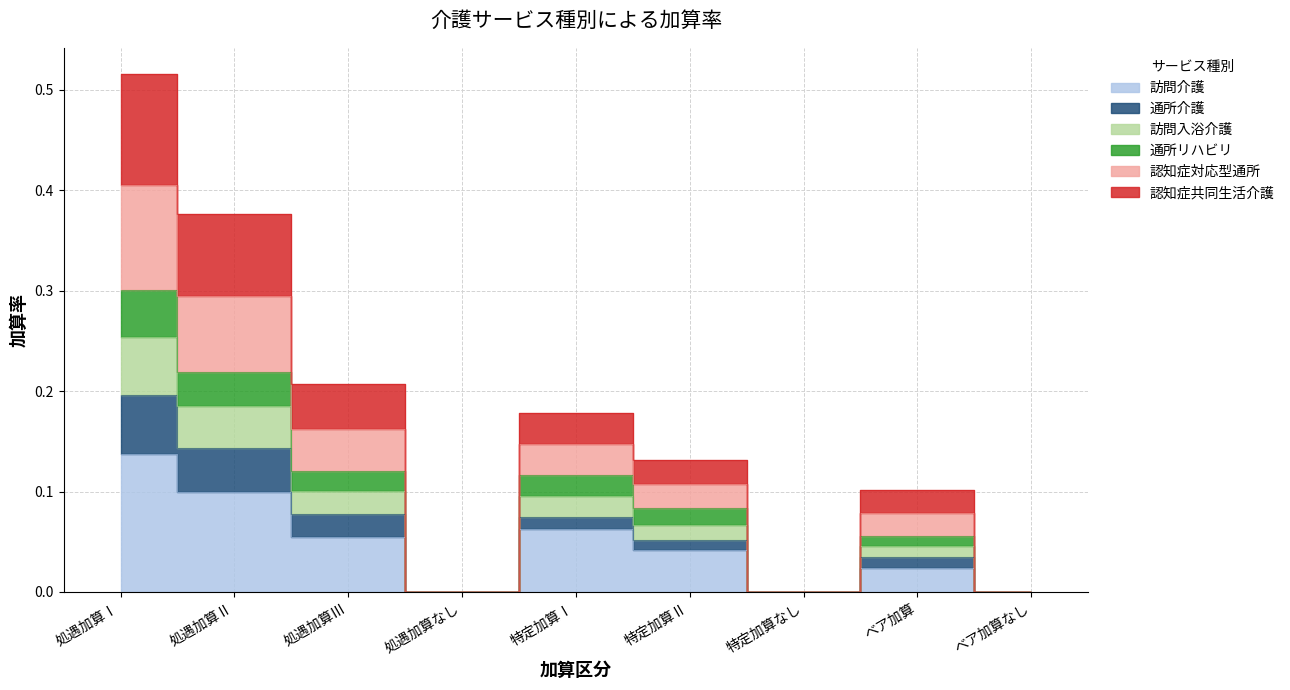

At 処遇加算なし, list the series in order from smallest to largest.

訪問介護, 通所介護, 訪問入浴介護, 通所リハビリ, 認知症対応型通所, 認知症共同生活介護